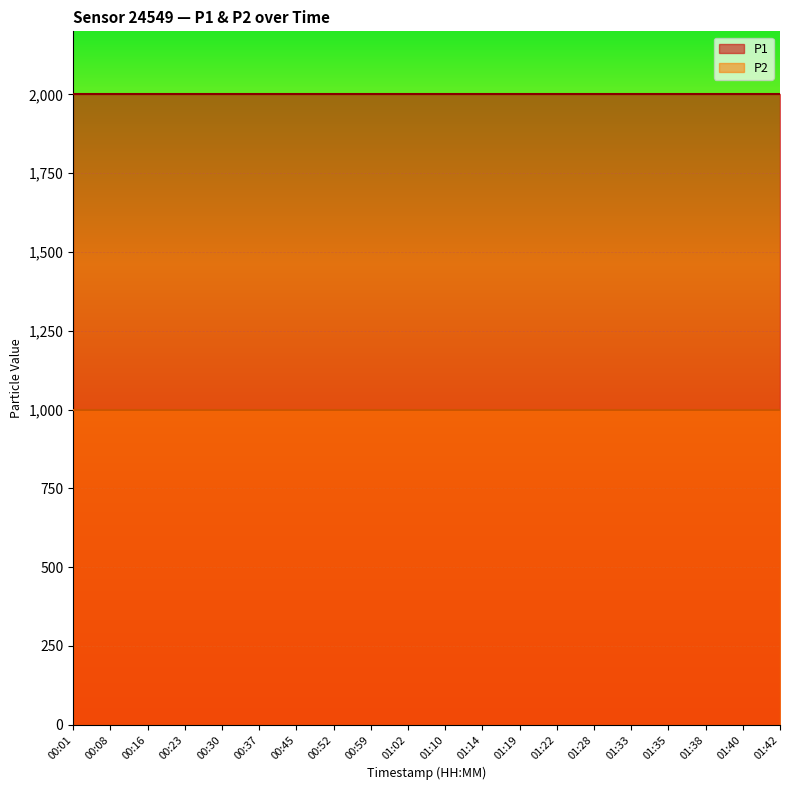

Between 00:08 and 01:38, which is larger?

00:08